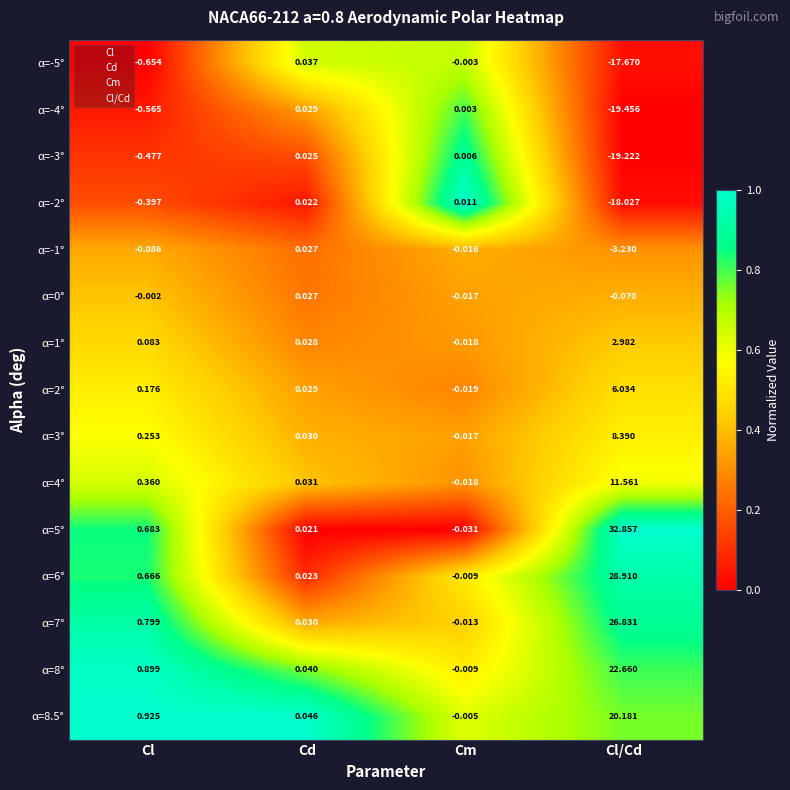

Rank the categories by α=8° value from lowest to highest.

Cm, Cd, Cl, Cl/Cd